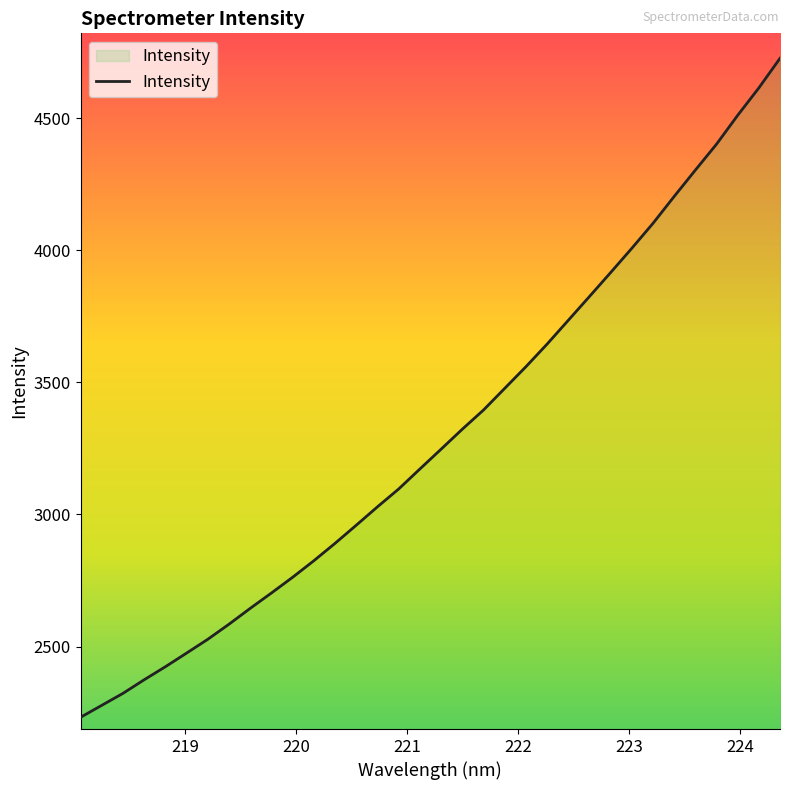

What is the smallest value displayed?

2232.5